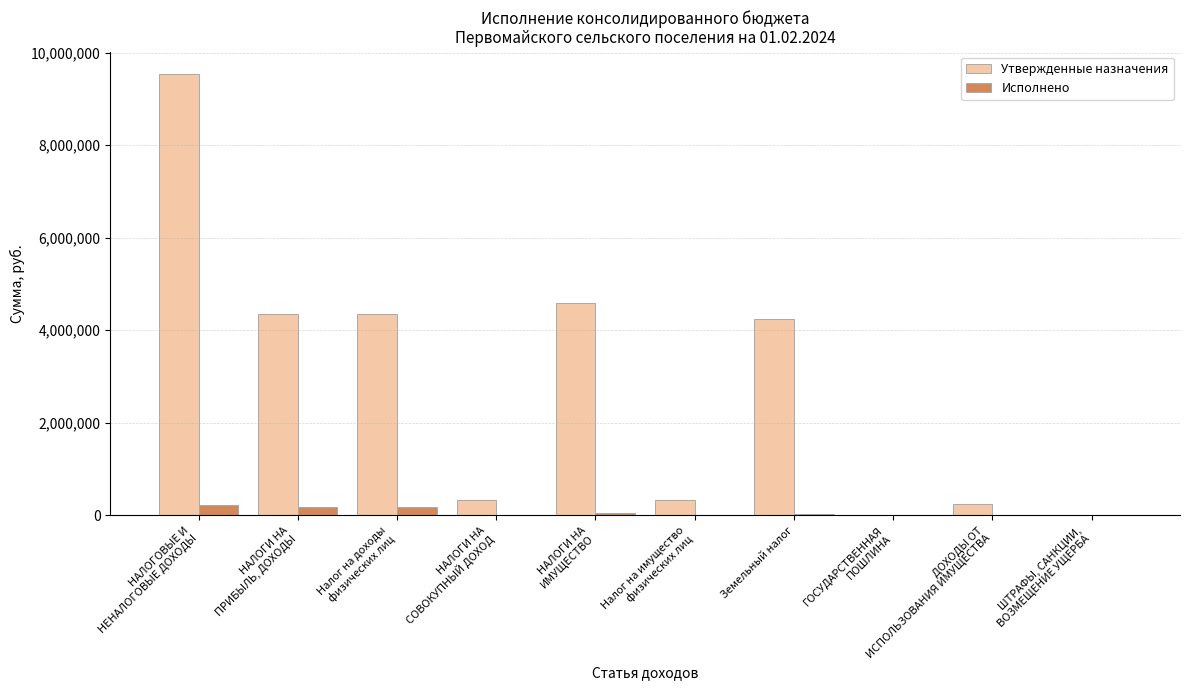

What is the sum of all Исполнено values?

669571.4